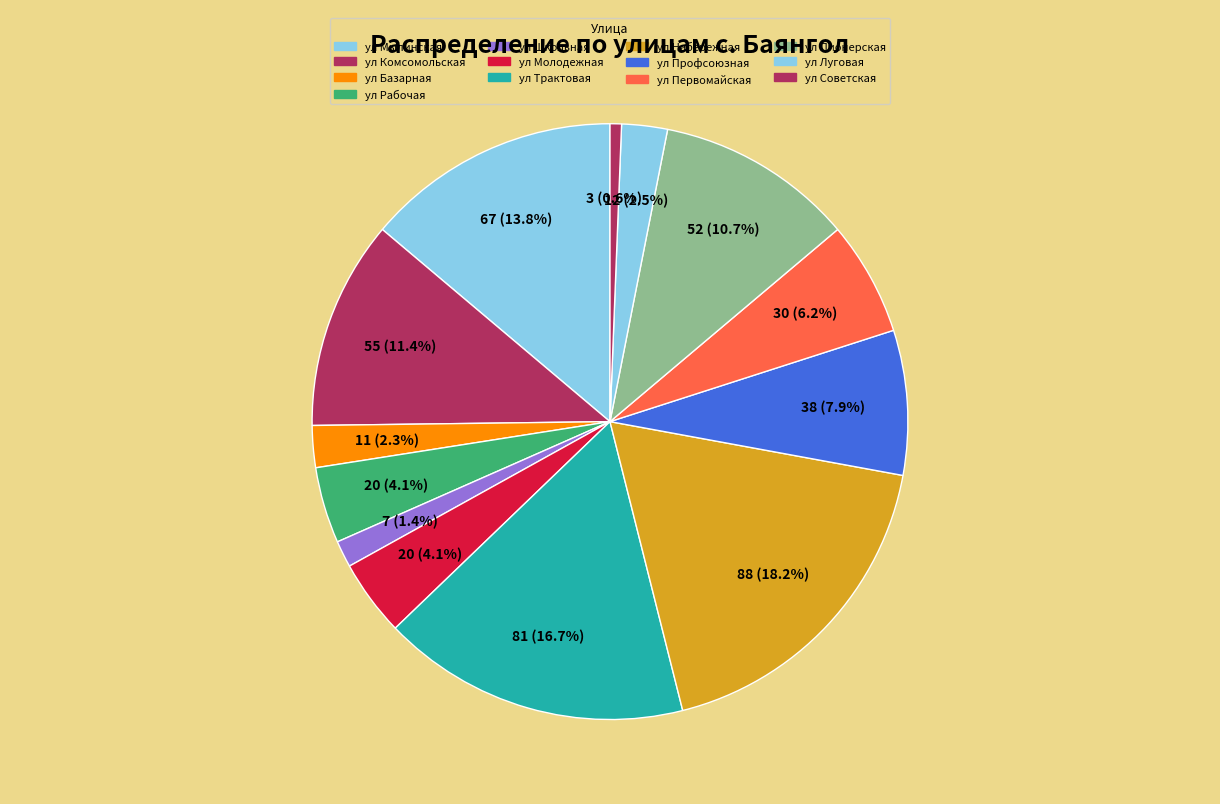

Count the number of slices in the pie.

13